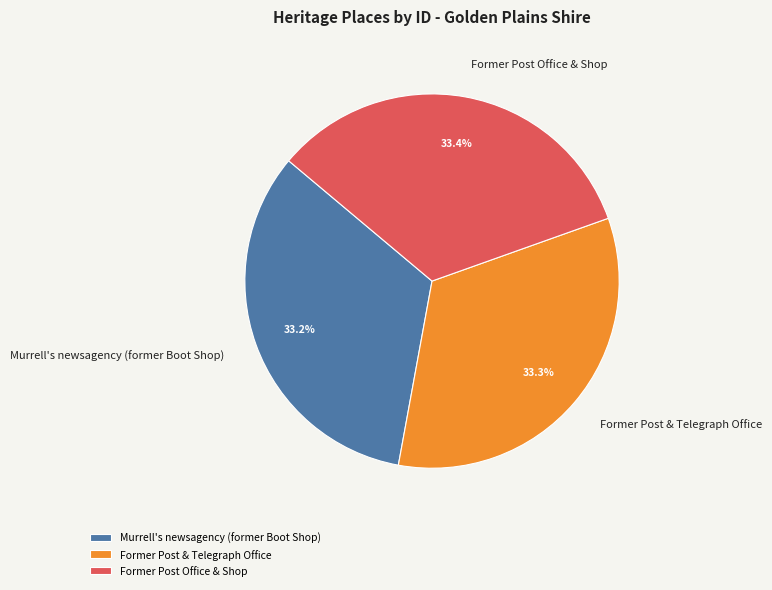

Does Former Post Office & Shop account for over 50% of the chart?

No